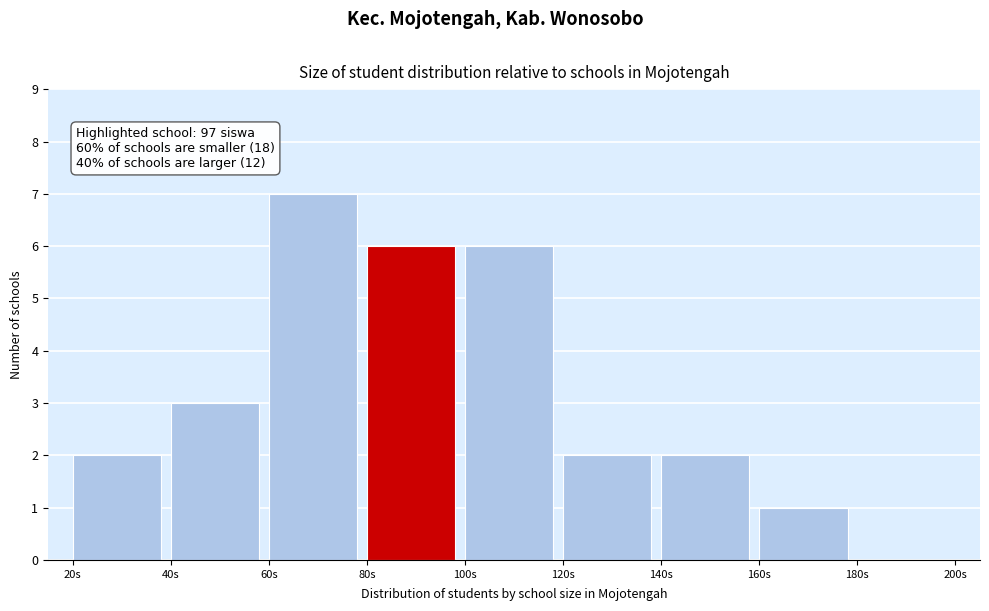

Which range on the x-axis has the tallest bar?

60 to 80